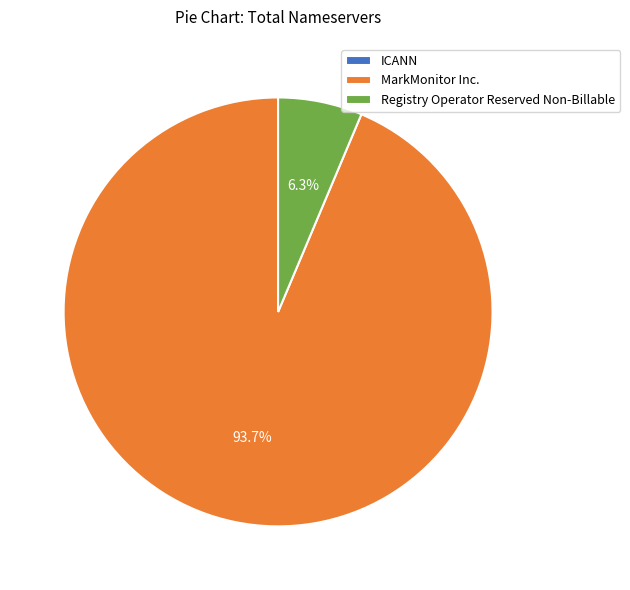

What is the largest slice in the pie chart?

MarkMonitor Inc.